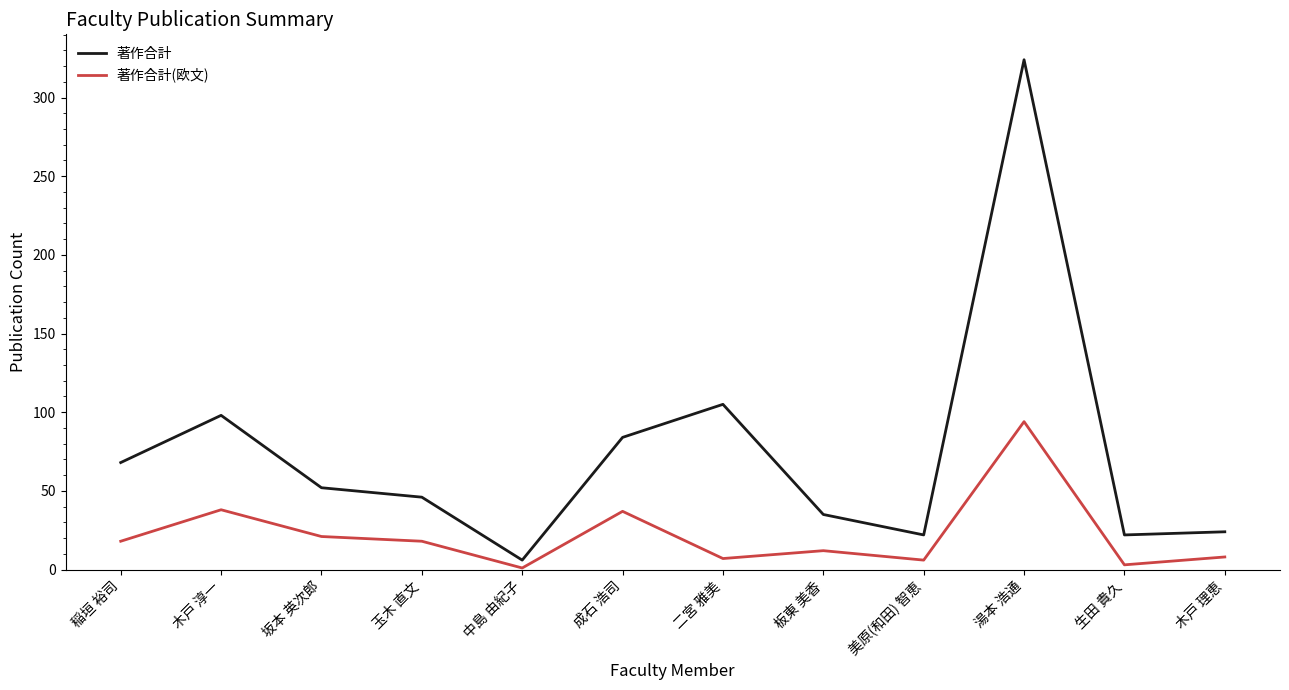

True or false: 著作合計 has more than 0 interior local peaks.

True